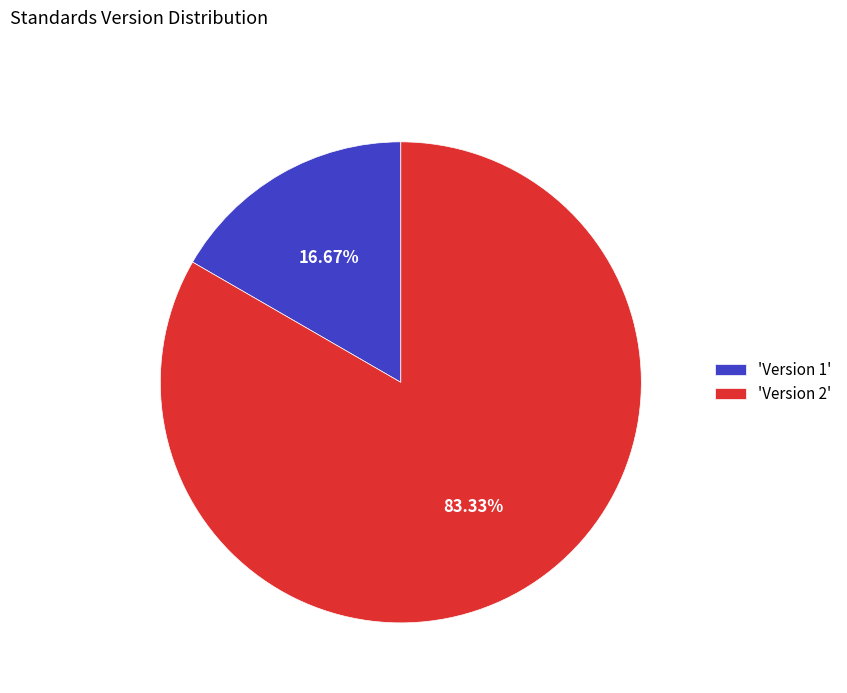

Between 'Version 1' and 'Version 2', which is larger?

'Version 2'